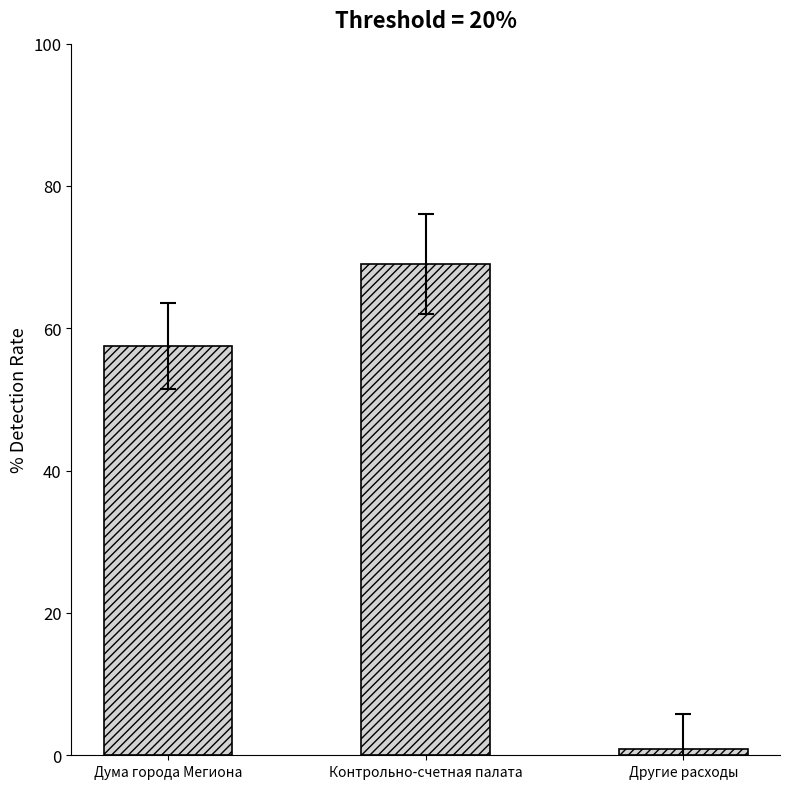

Reading left to right, transcribe all the data shown in this chart.

Дума города Мегиона=57.5	Контрольно-счетная палата=69.0	Другие расходы=0.9